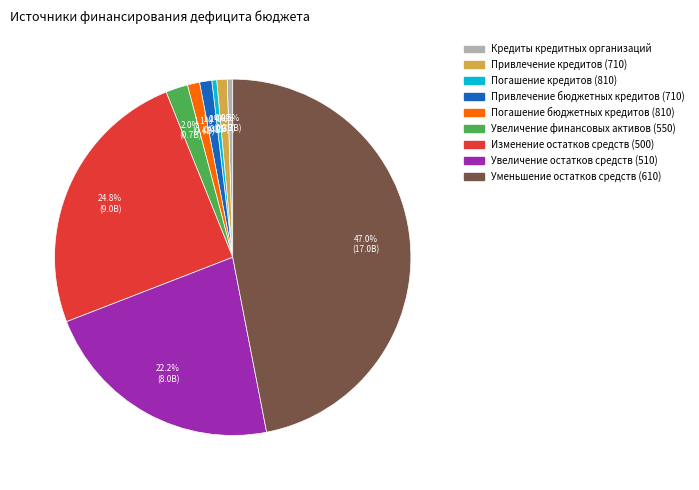

Is it true that Уменьшение остатков средств (610) is 34% of the pie?

False